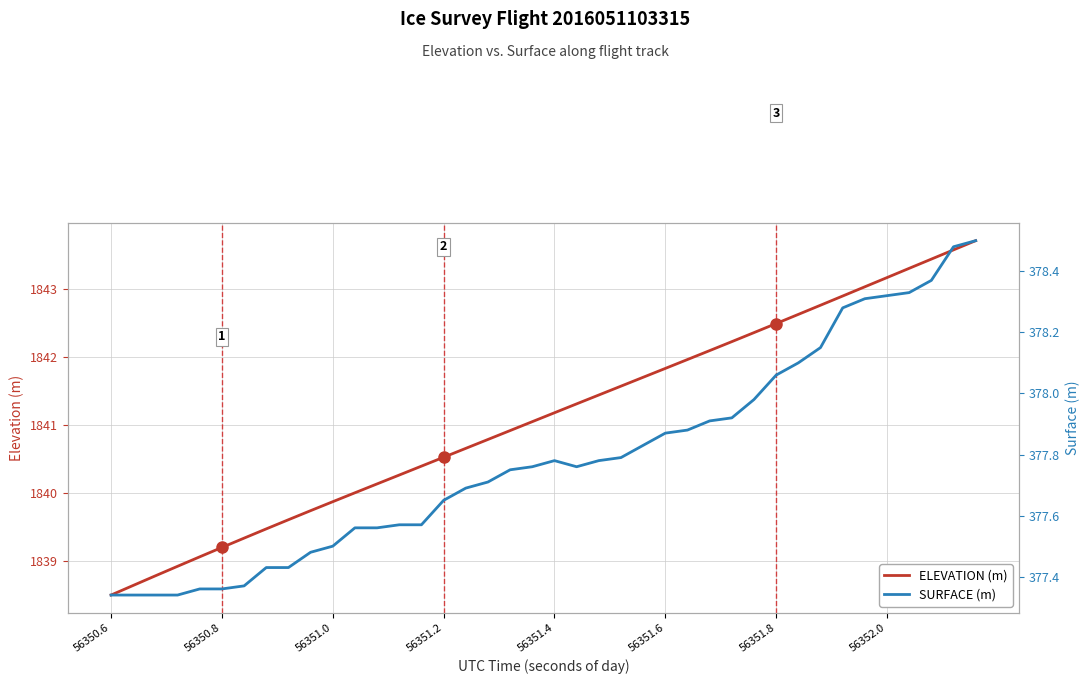

What is the minimum value for ELEVATION (m)?

1838.5